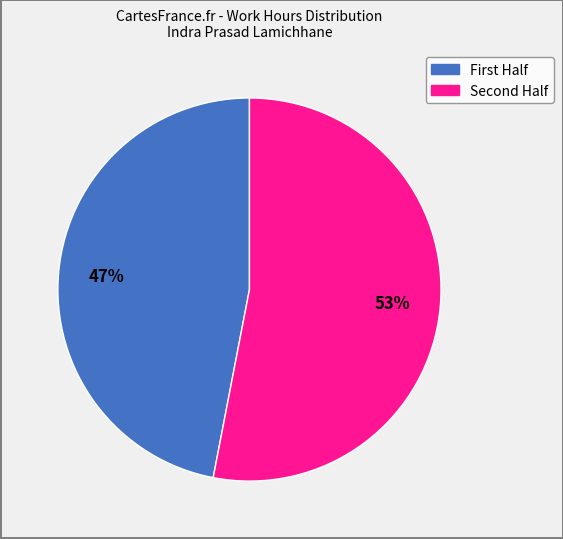

How many slices are in this pie chart?

2